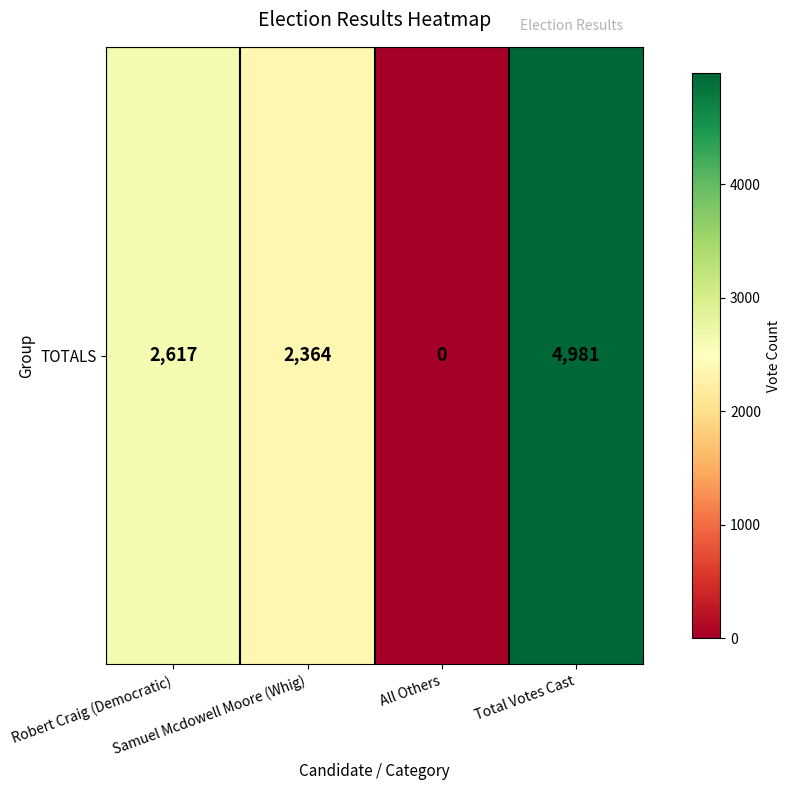

How many distinct data groups are displayed?

1